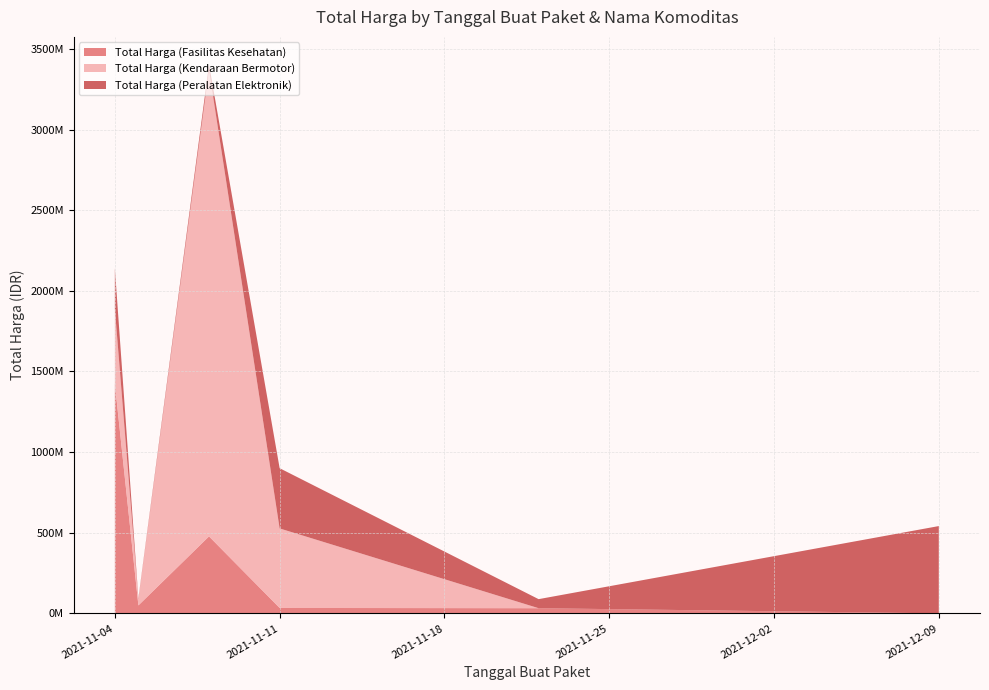

Reading right to left, what are all the values shown in this chart?

Total Harga (Fasilitas Kesehatan): 577875	32441200	34000000	477600000	49730040	1425867900
Total Harga (Kendaraan Bermotor): 0	0	493000000	2892122000	39440000	464002100
Total Harga (Peralatan Elektronik): 541071000	56152800	373404000	34292000	4350000	250350000